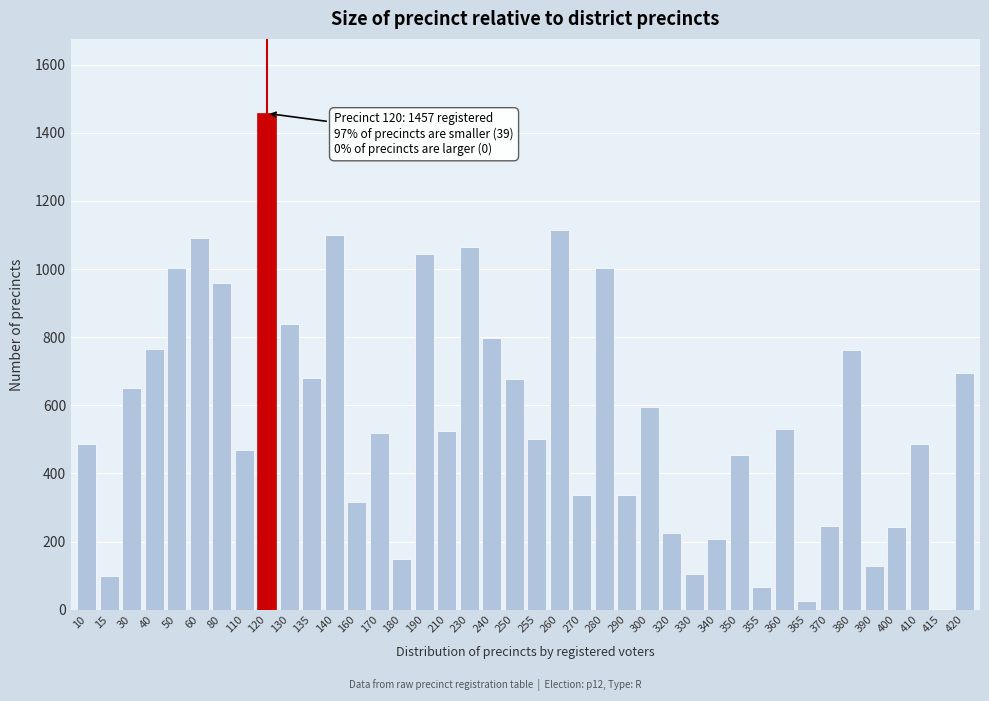

What is the change in value from 30 to 290?

-315